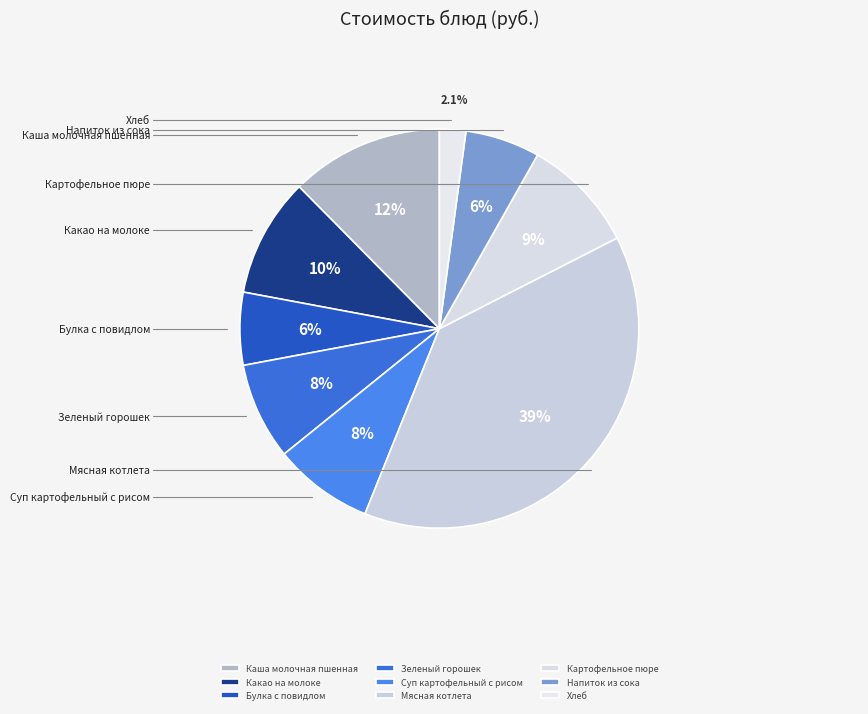

What is the change in value from Булка с повидлом to Напиток из сока?

+0.2